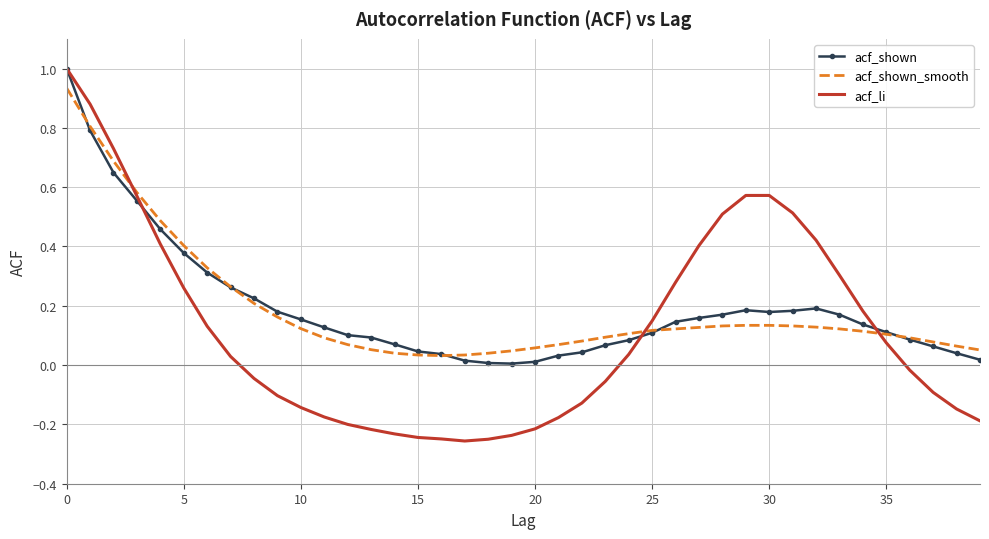

After their last crossing, which series has the higher values: acf_li or acf_shown?

acf_shown